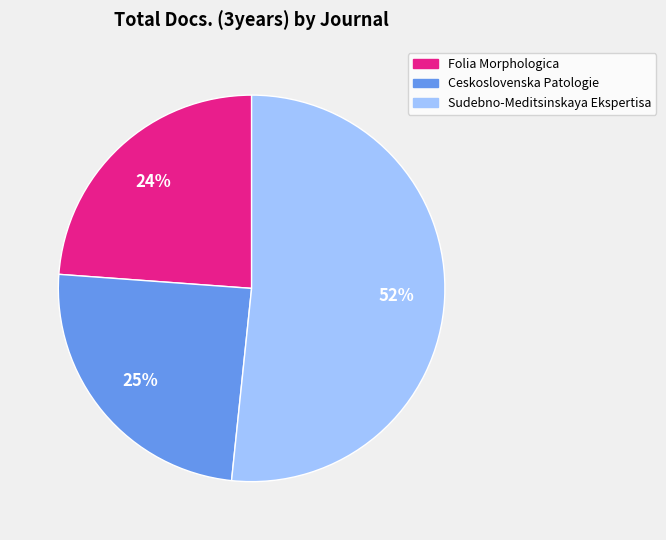

Approximately how many times larger is the value at Sudebno-Meditsinskaya Ekspertisa compared to Folia Morphologica?

2.2